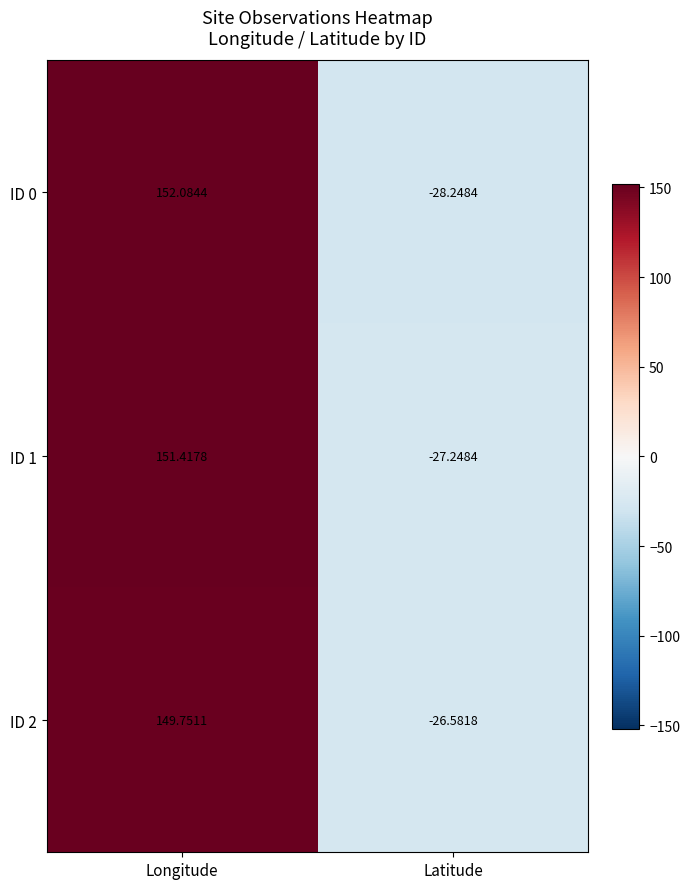

Where does the ID 2 series first go above 149?

Longitude